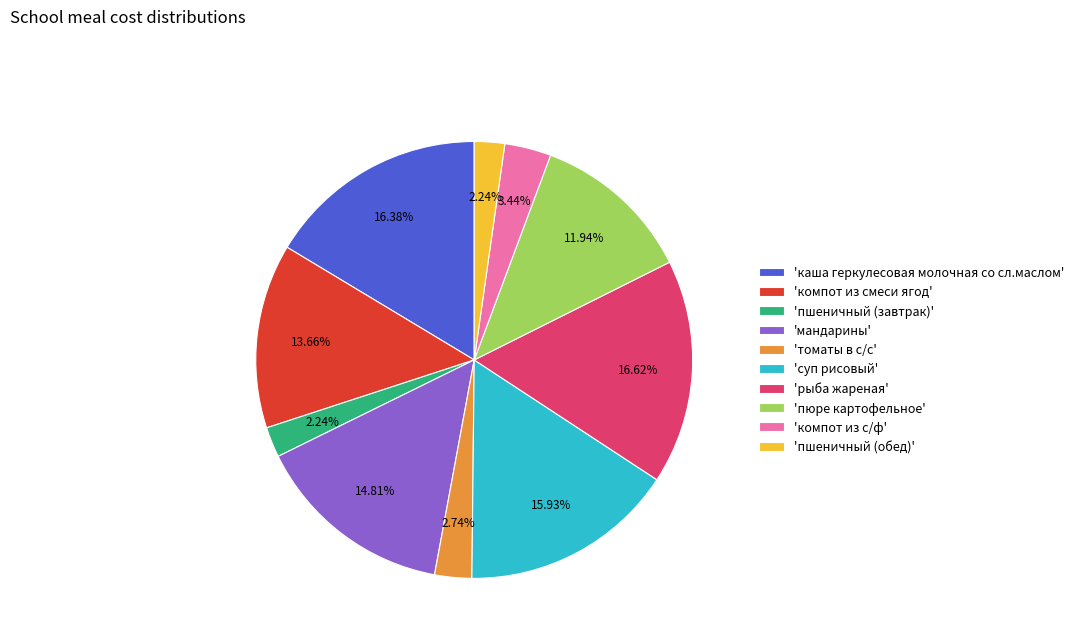

What is the ratio of the value at 'компот из с/ф' to the value at 'пшеничный (обед)'?

1.5